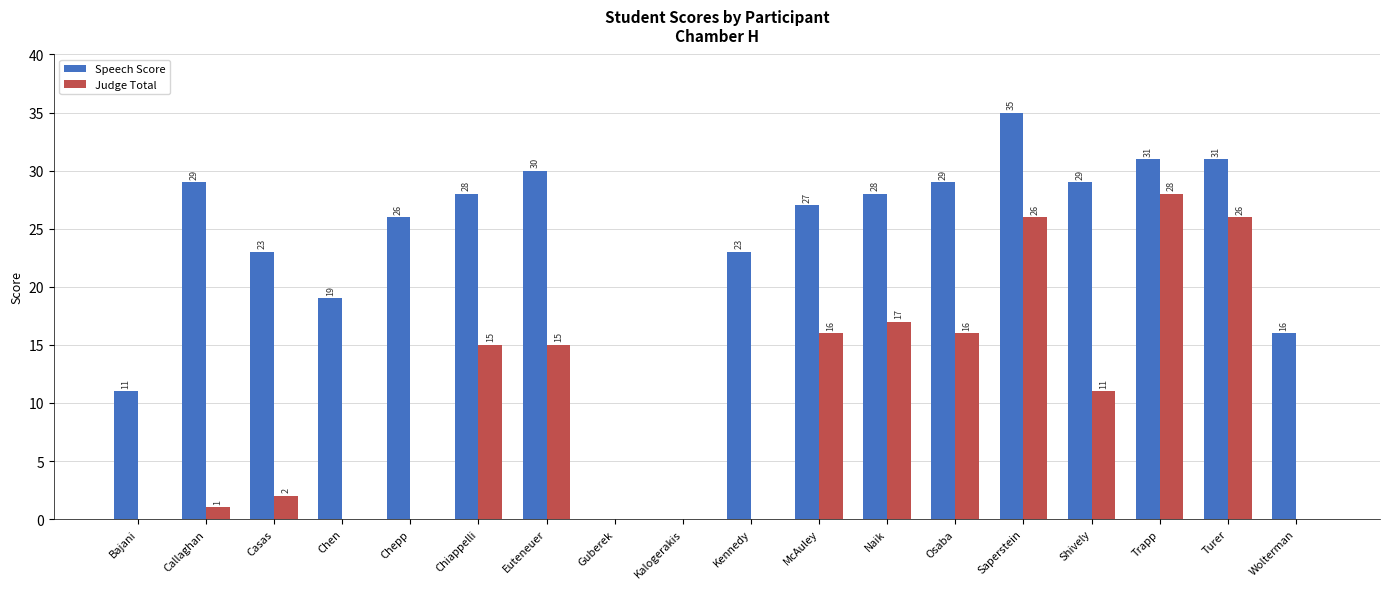

Is it true that Speech Score equals 19 at Chen?

True